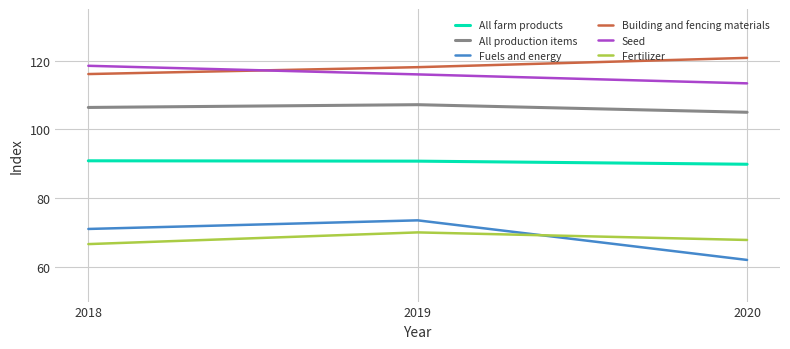

At how many categories does at least one series exceed 88?

3